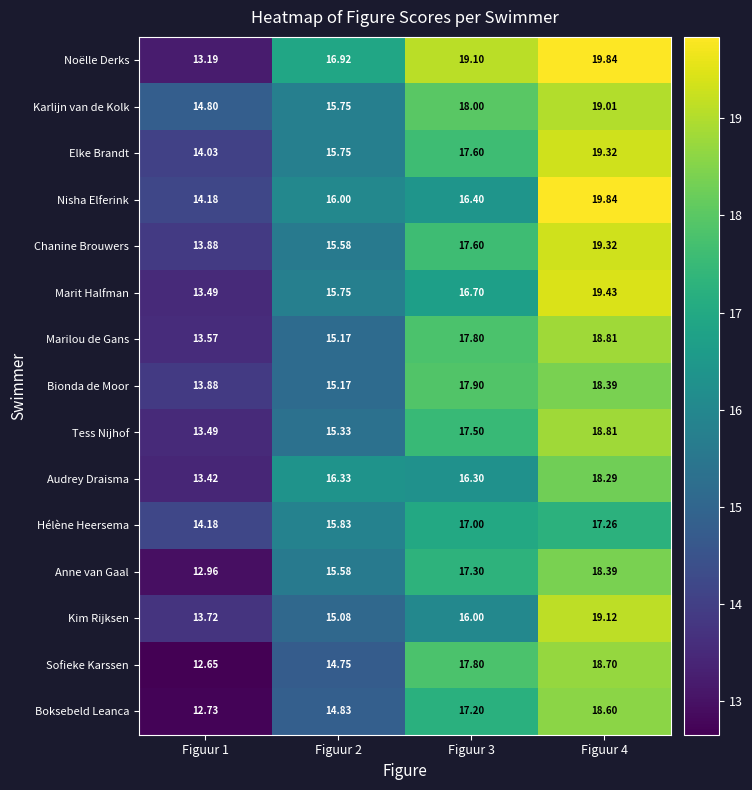

Between Figuur 2 and Figuur 3, which series saw the biggest shift?

Sofieke Karssen